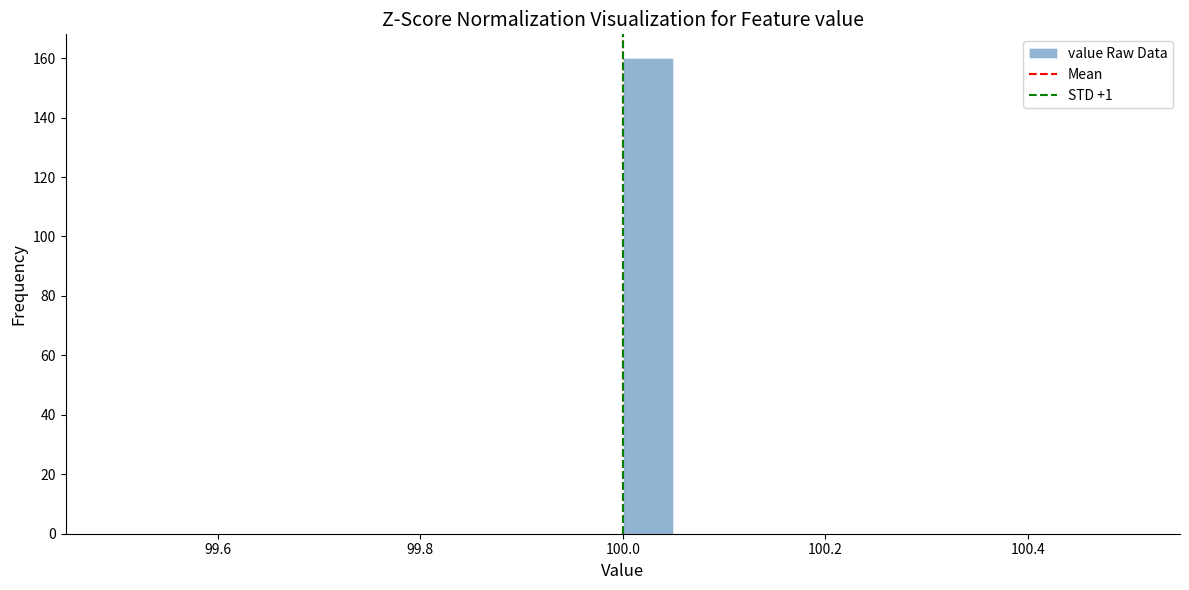

Read against the x-axis, roughly where is the centre of the tallest bar?

100.02